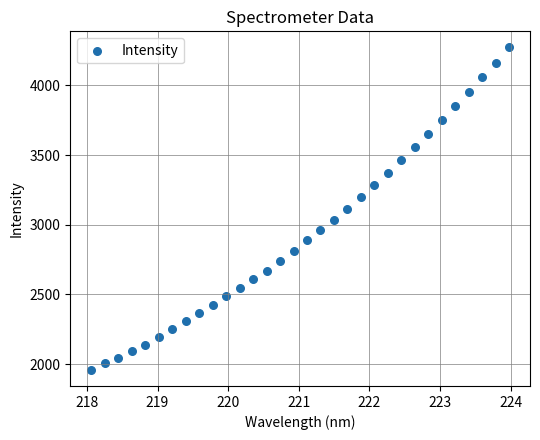

What is the range of Y values (max minus min)?

2313.8